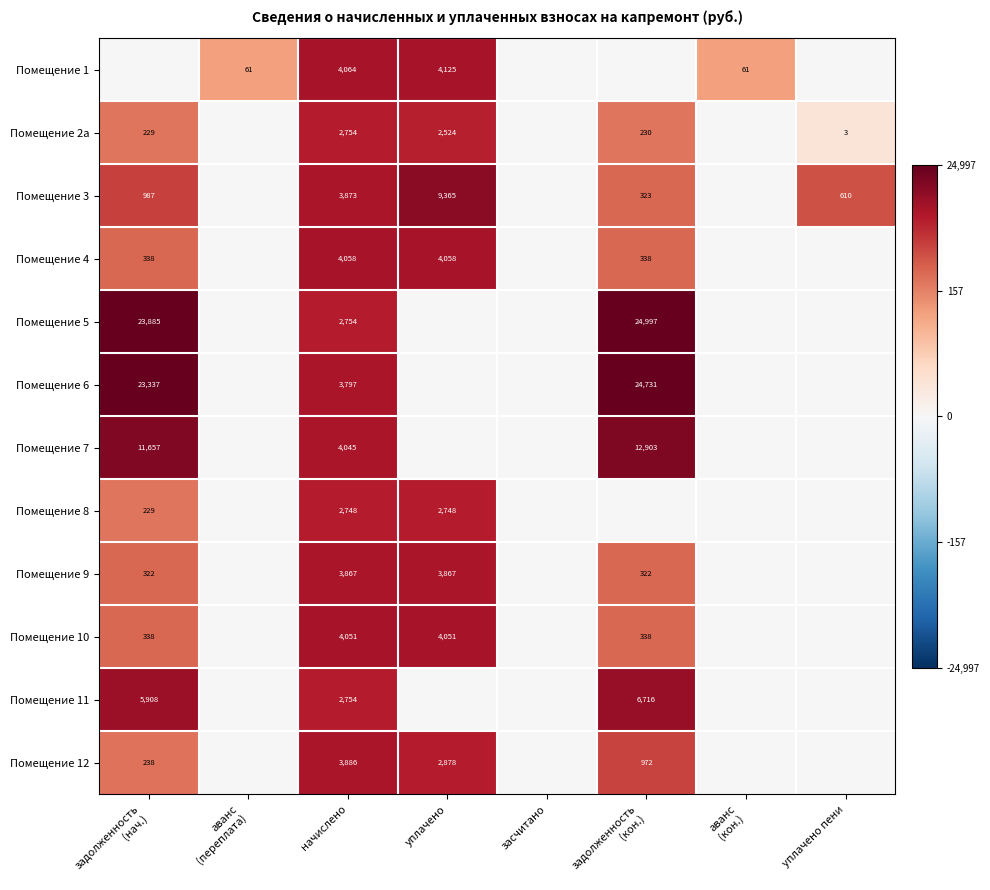

True or false: Помещение 5 has a value of 3763 at начислено.

False